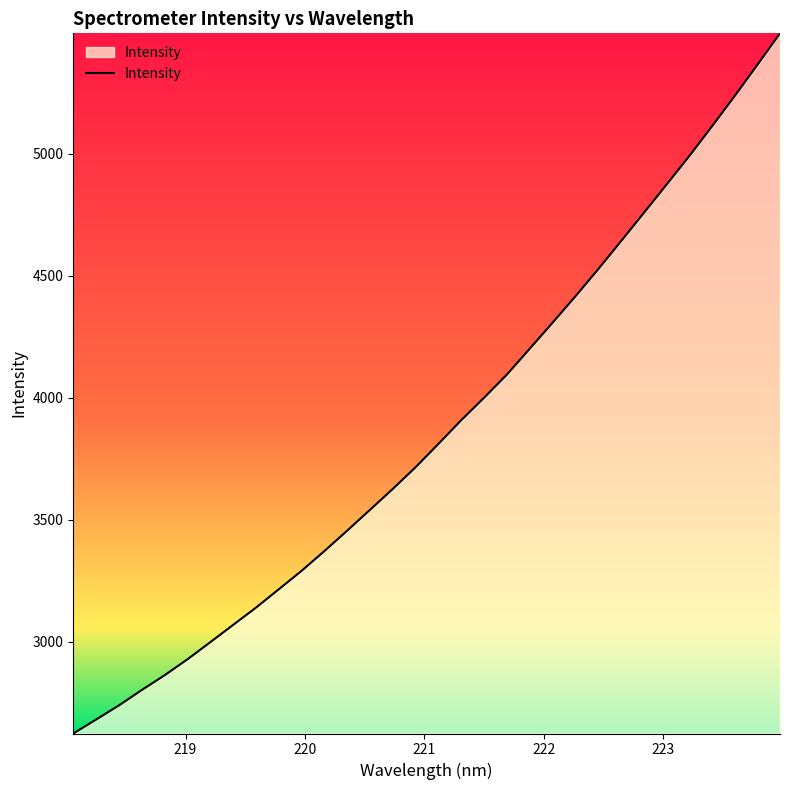

What is the greatest value displayed?

5493.1